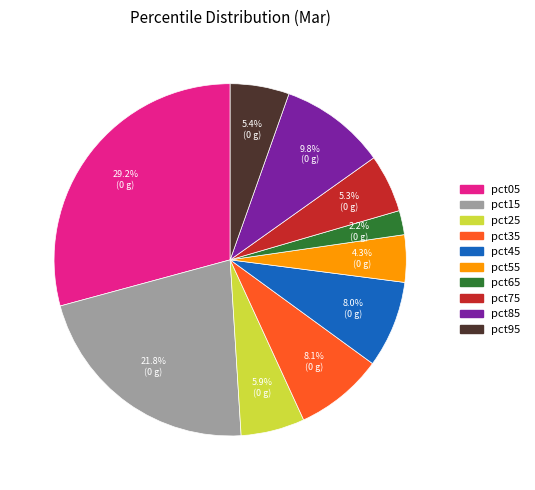

What portion of the pie excludes pct35?

91.9%